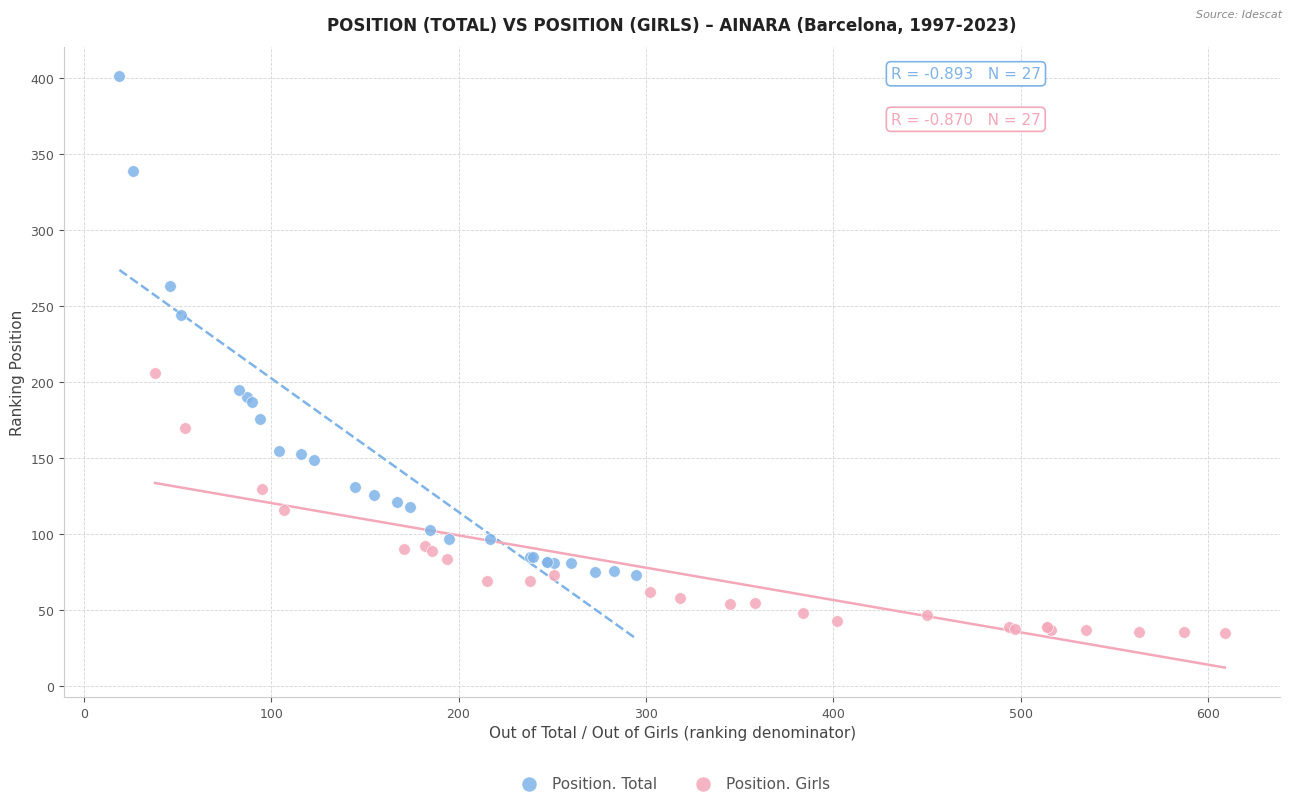

Which series reaches the minimum Y coordinate?

Position. Girls